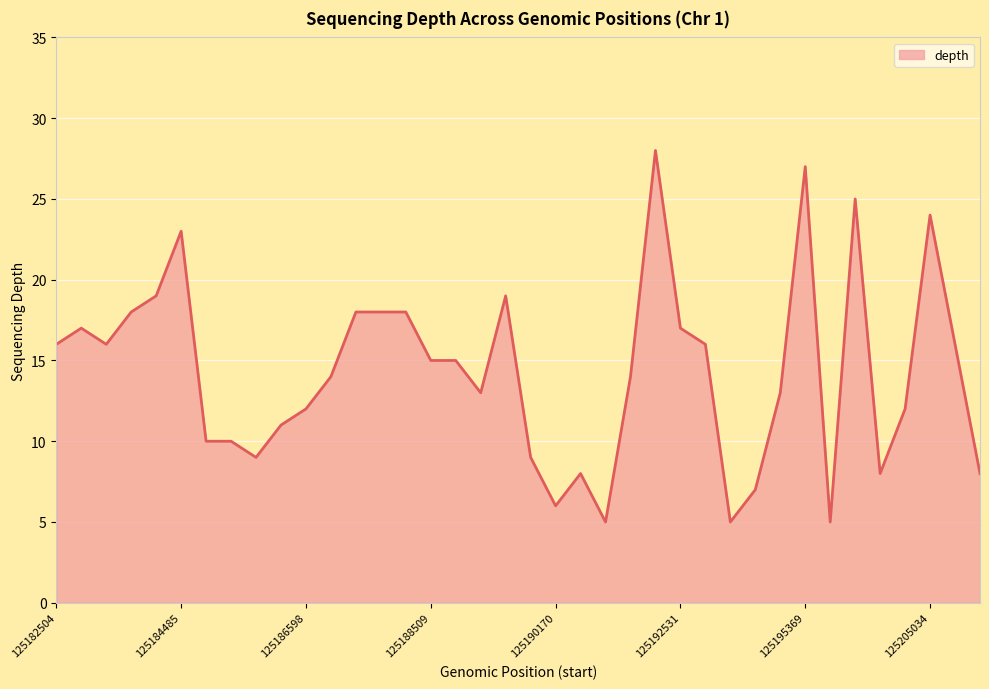

What is the sum of all values?

544